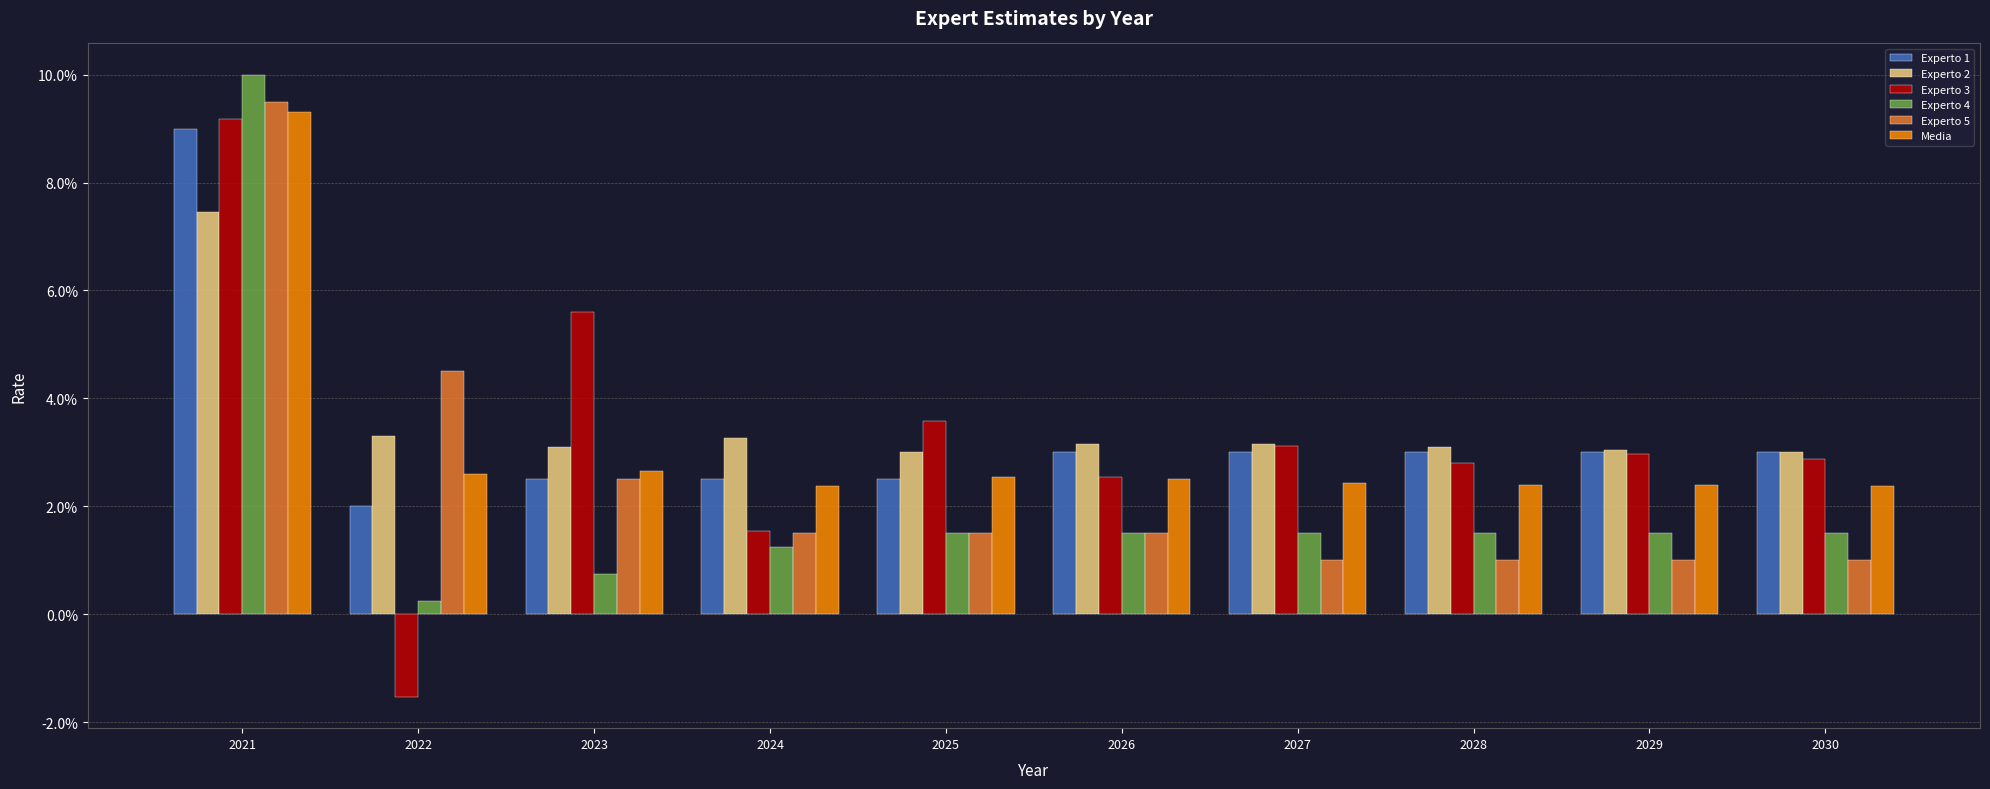

Is it true that Experto 2 equals 0.0 at 2028?

False